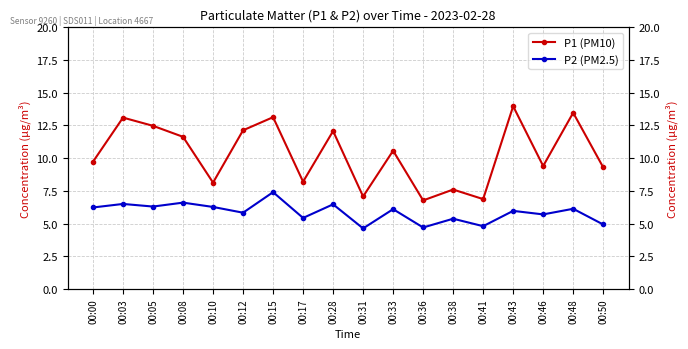

How many data points in P2 (PM2.5) are less than 6?

9